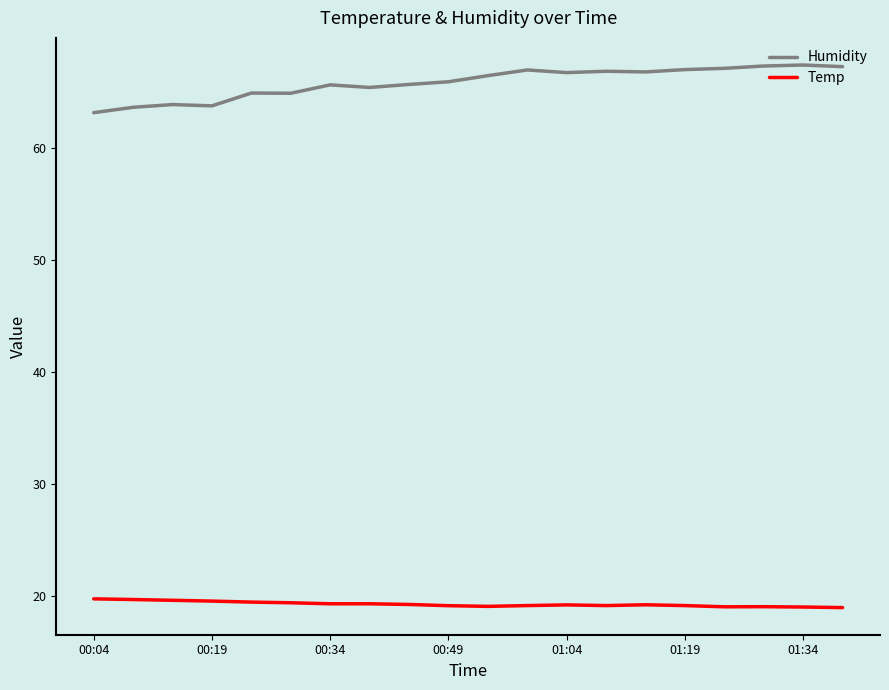

Which series has the widest spread of values?

Humidity